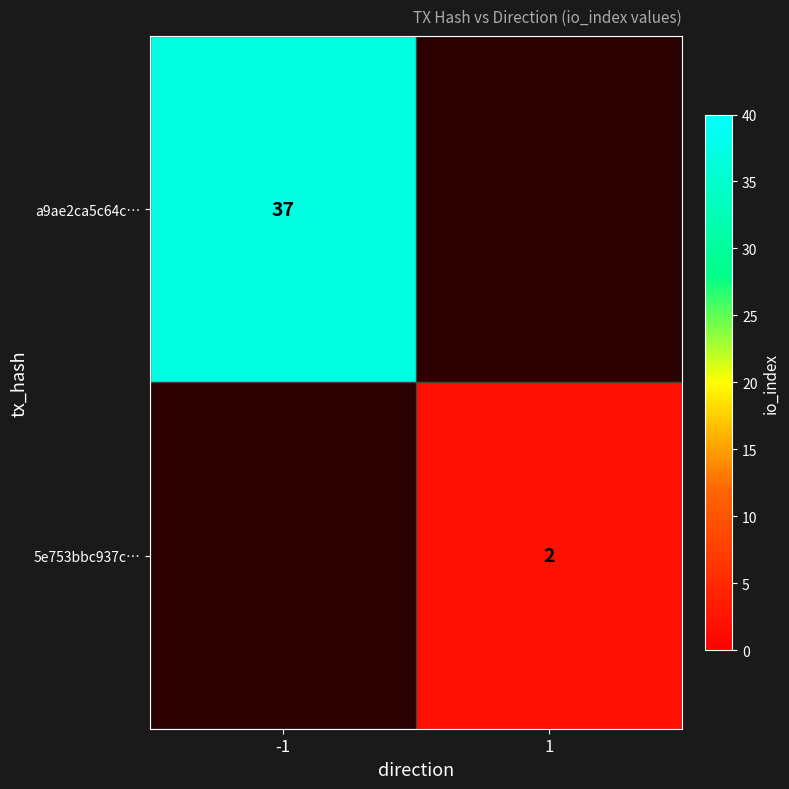

The value of a9ae2ca5c64c… at -1 is 16. True or false?

False